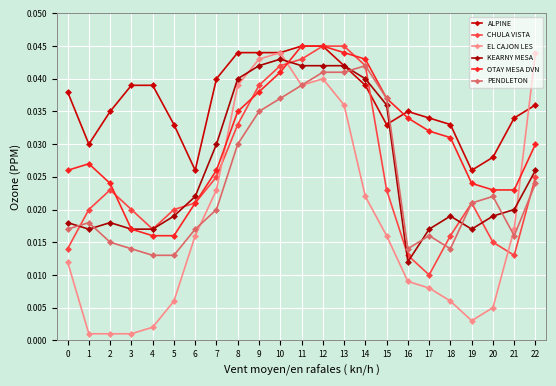

Which series changed the most between 1 and 5?

OTAY MESA DVN